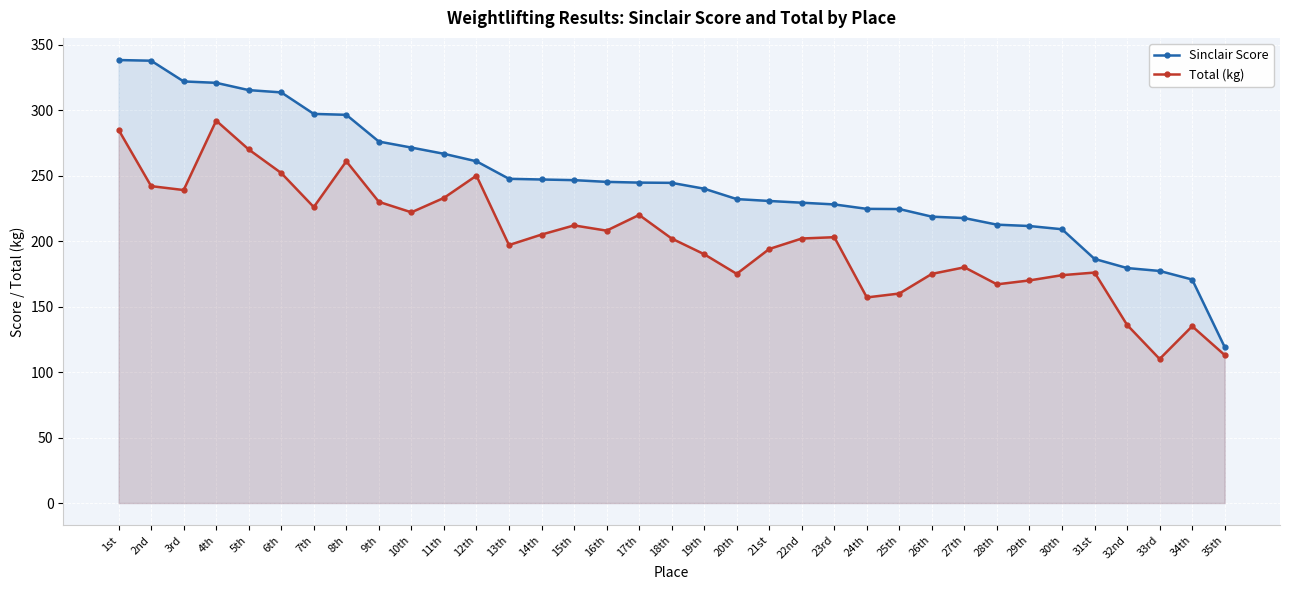

The value of Sinclair Score at 6th is 313.6. True or false?

True